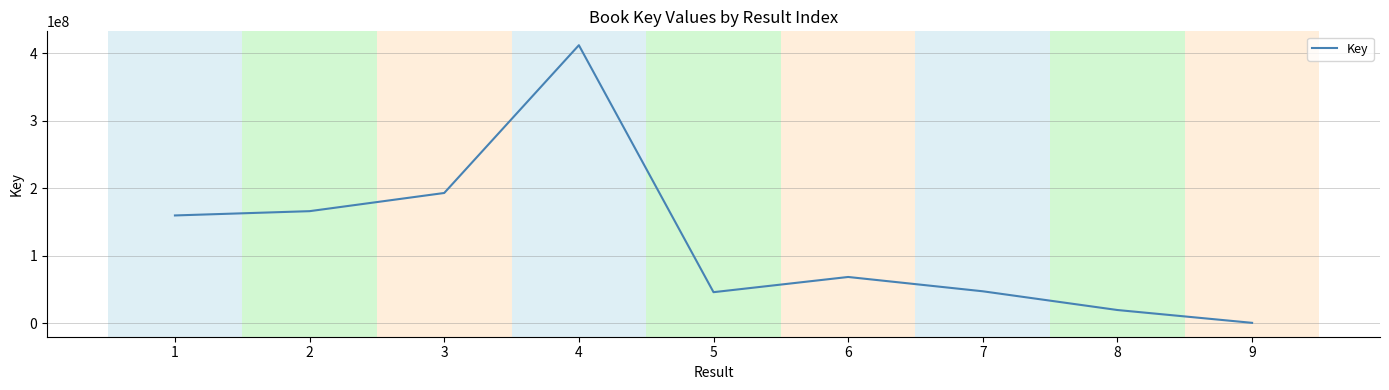

The value at 3 is 192863168. True or false?

True